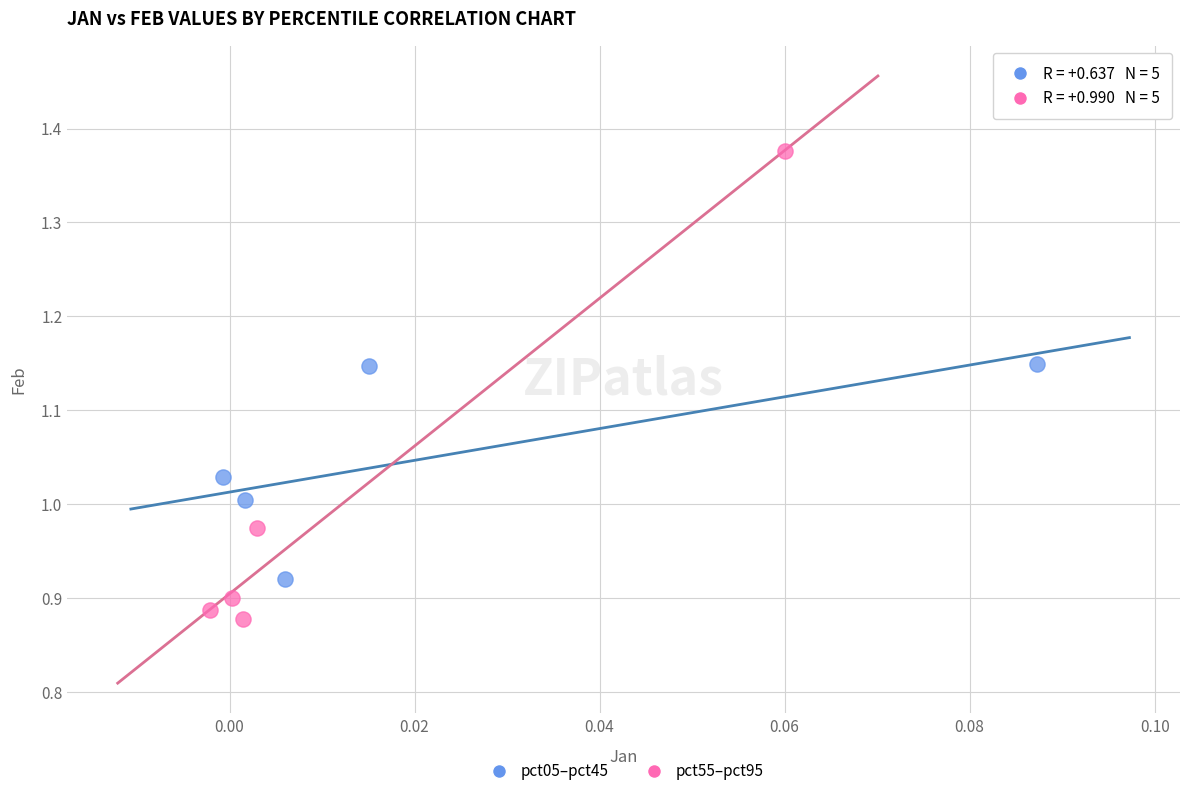

Which series has the largest Y range (max minus min)?

pct55–pct95